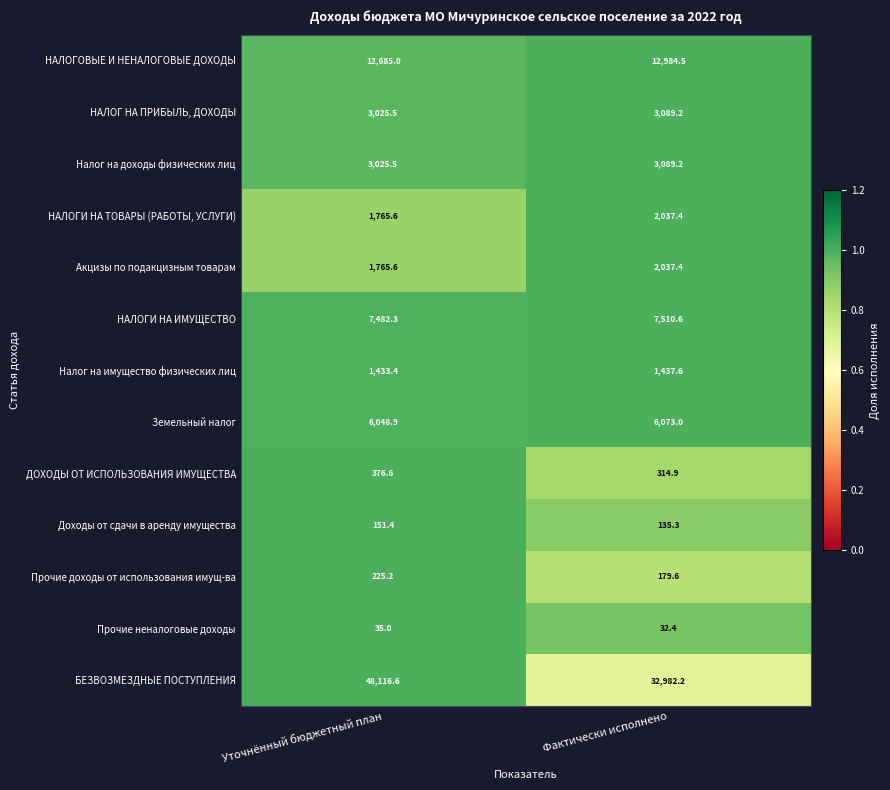

Is it true that Доходы от сдачи в аренду имущества equals 151.4 at Уточнённый бюджетный план?

True